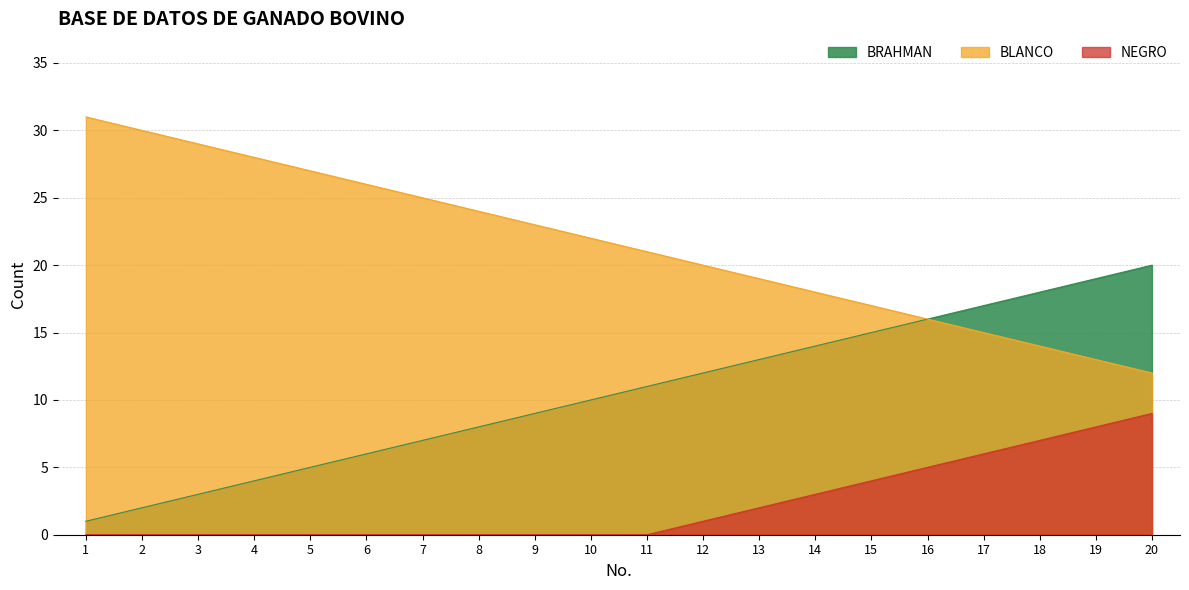

Reading right to left, transcribe all the data shown in this chart.

BRAHMAN: 20=20	19=19	18=18	17=17	16=16	15=15	14=14	13=13	12=12	11=11	10=10	9=9	8=8	7=7	6=6	5=5	4=4	3=3	2=2	1=1
BLANCO: 20=12	19=13	18=14	17=15	16=16	15=17	14=18	13=19	12=20	11=21	10=22	9=23	8=24	7=25	6=26	5=27	4=28	3=29	2=30	1=31
NEGRO: 20=9	19=8	18=7	17=6	16=5	15=4	14=3	13=2	12=1	11=0	10=0	9=0	8=0	7=0	6=0	5=0	4=0	3=0	2=0	1=0